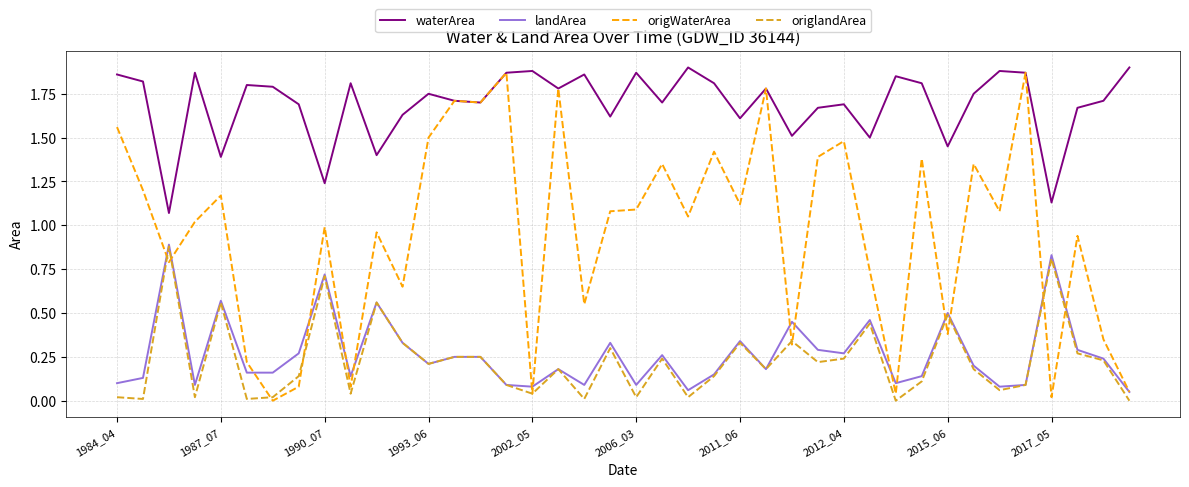

Which series has the largest total across all categories?

waterArea